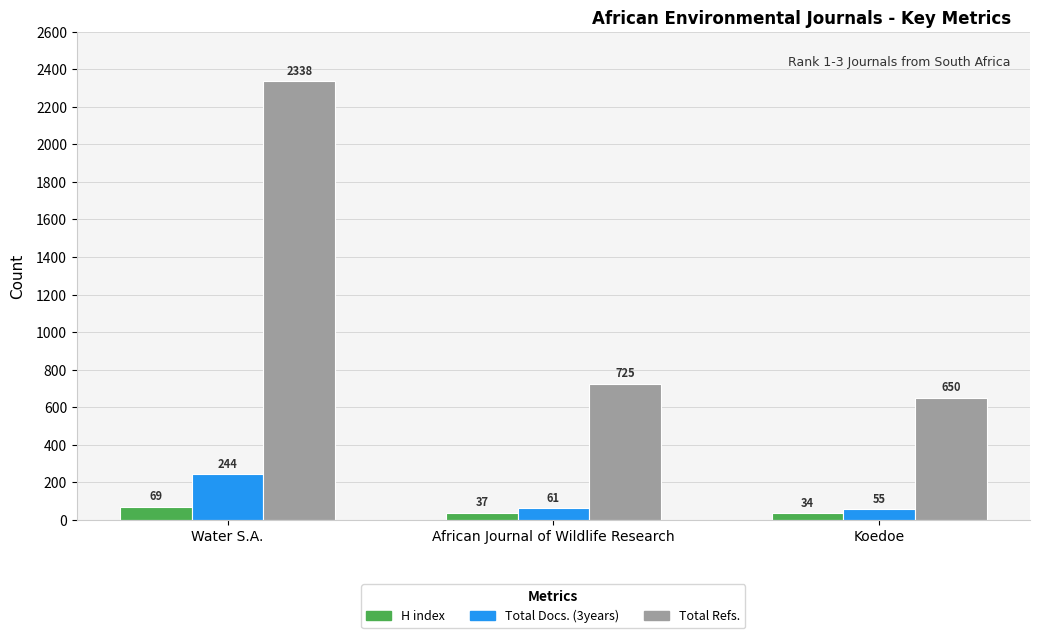

Reading left to right, extract all data points from this chart.

H index: Water S.A.=69	African Journal of Wildlife Research=37	Koedoe=34
Total Docs. (3years): Water S.A.=244	African Journal of Wildlife Research=61	Koedoe=55
Total Refs.: Water S.A.=2338	African Journal of Wildlife Research=725	Koedoe=650